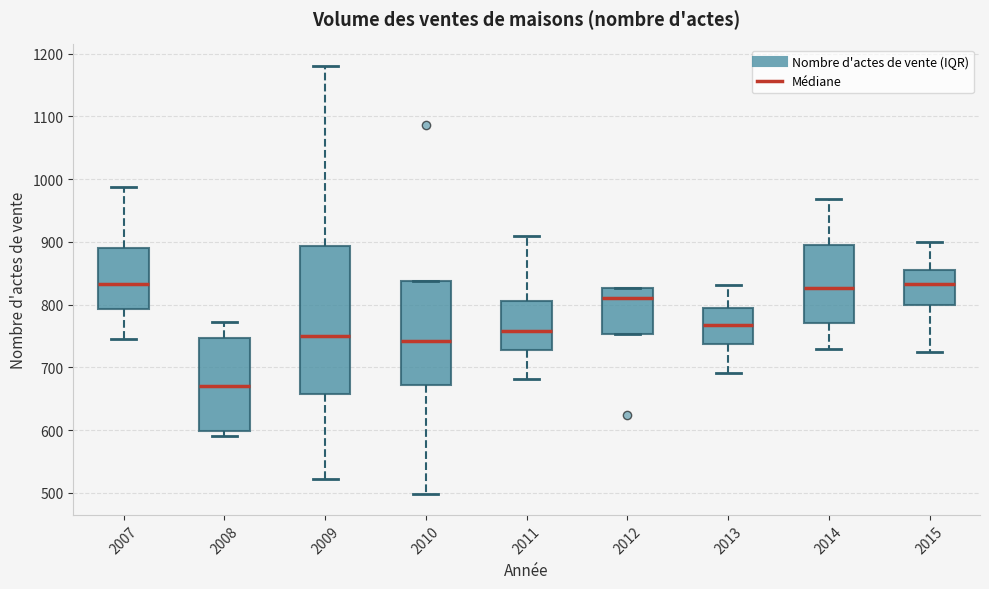

Which box has the lowest median line?

2008